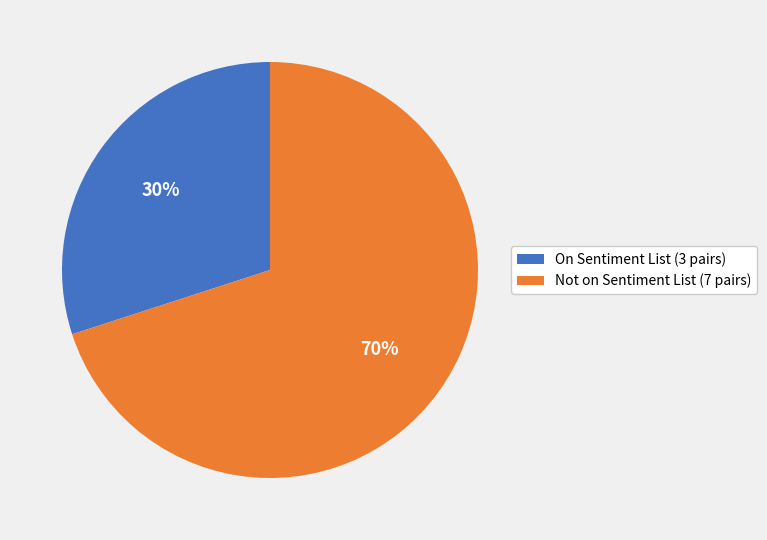

Combined, do Not on Sentiment List (7 pairs) and On Sentiment List (3 pairs) account for over 50%?

Yes